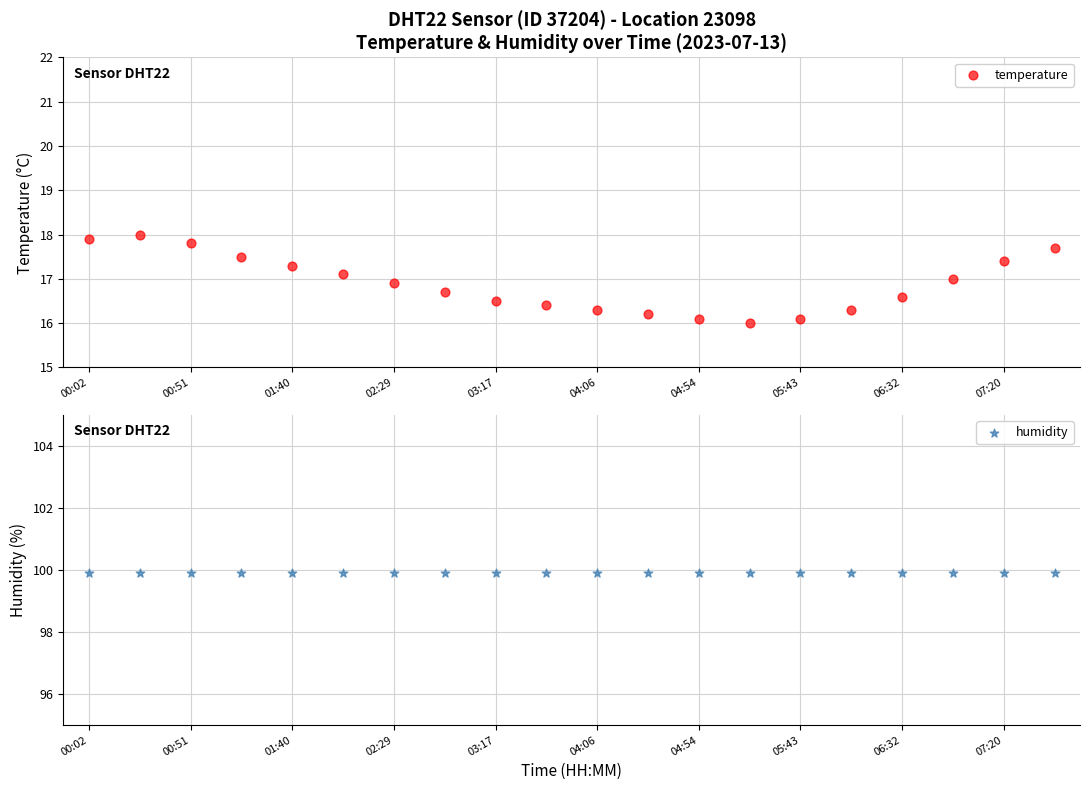

Which series has the largest Y range (max minus min)?

temperature